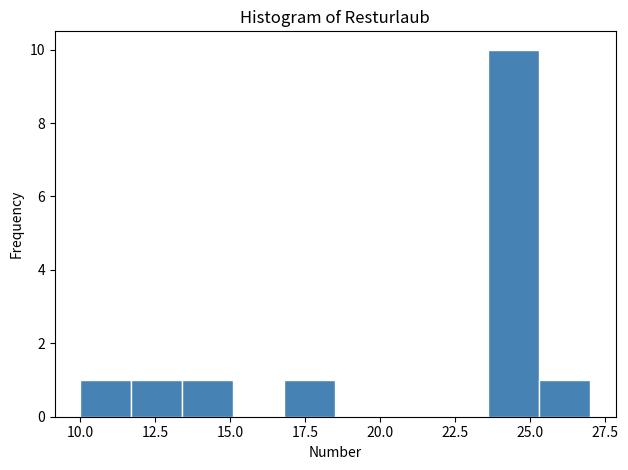

Read against the x-axis, roughly where is the centre of the tallest bar?

24.5